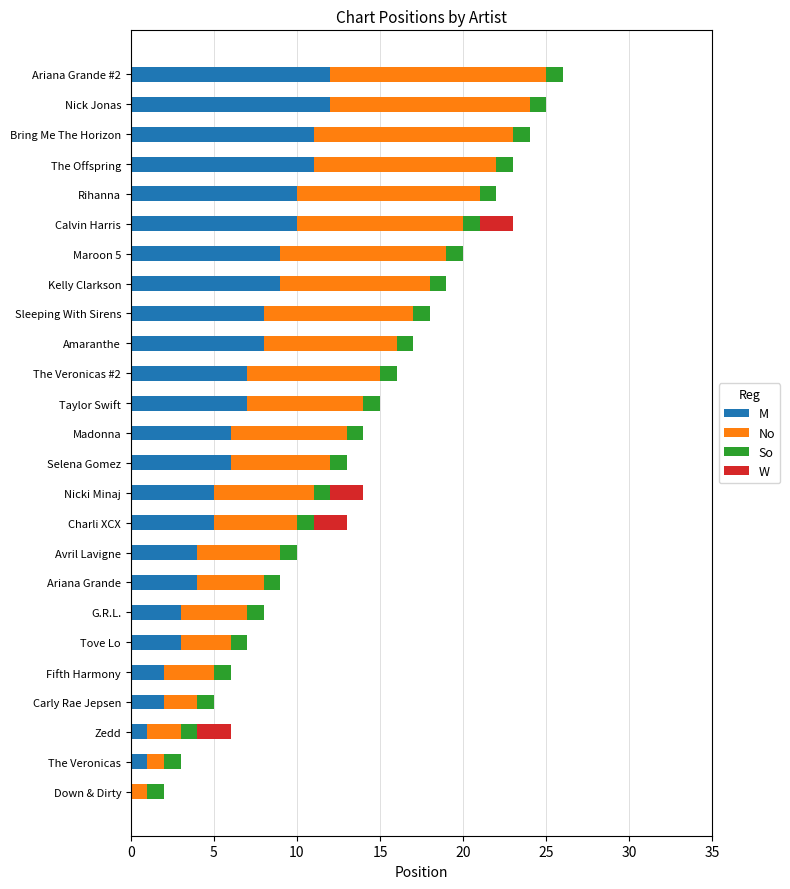

Is it true that M equals 5 at G.R.L.?

False